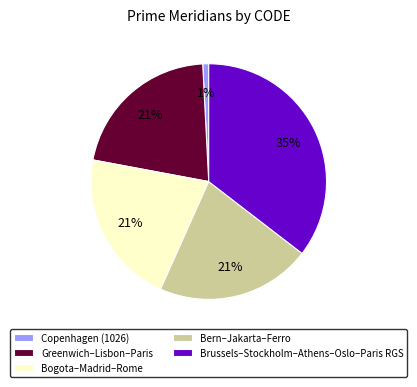

How many segments does this pie chart have?

5